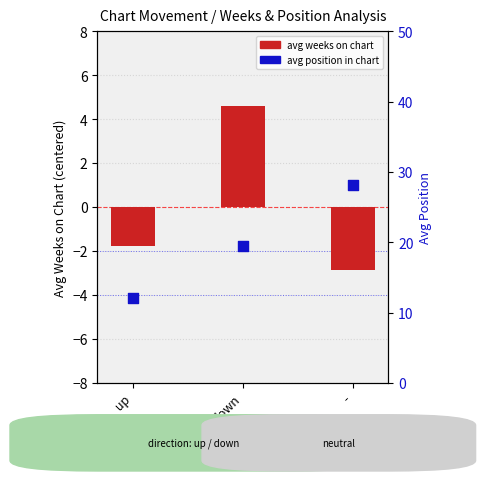

Which series has the widest spread of Y values?

avg position